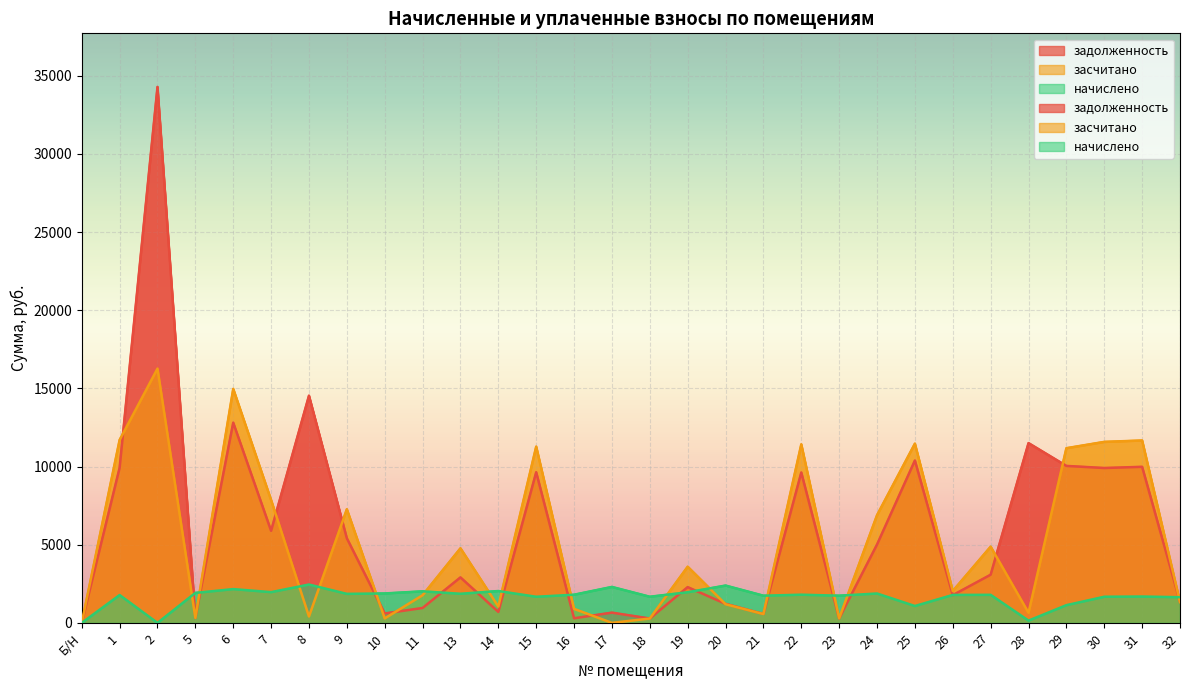

Between which two adjacent categories do засчитано and задолженность first intersect?

1 and 2